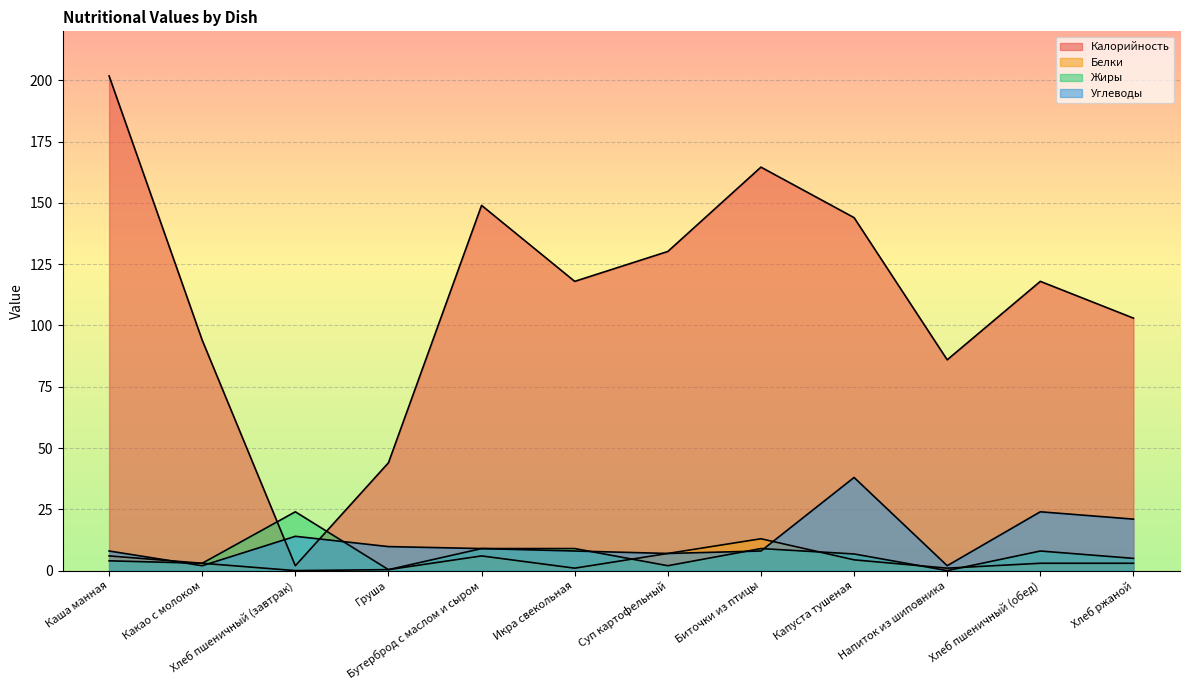

Between Биточки из птицы and Хлеб пшеничный (обед), which is larger?

Биточки из птицы